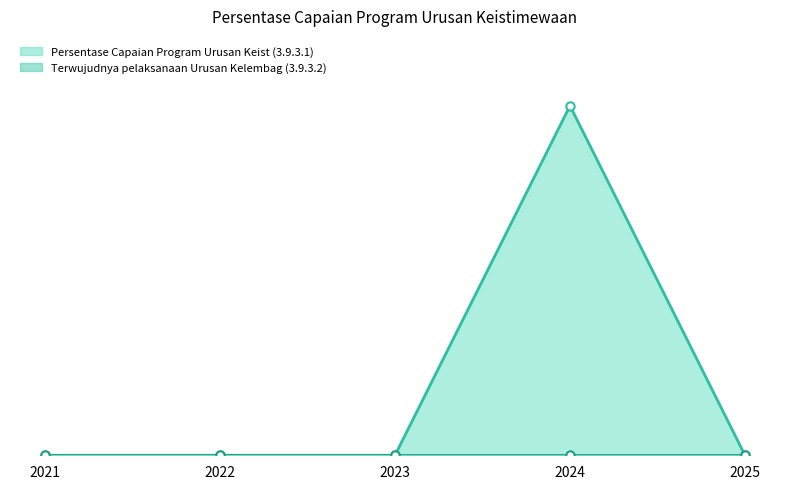

What is the difference between the maximum and minimum values?

100